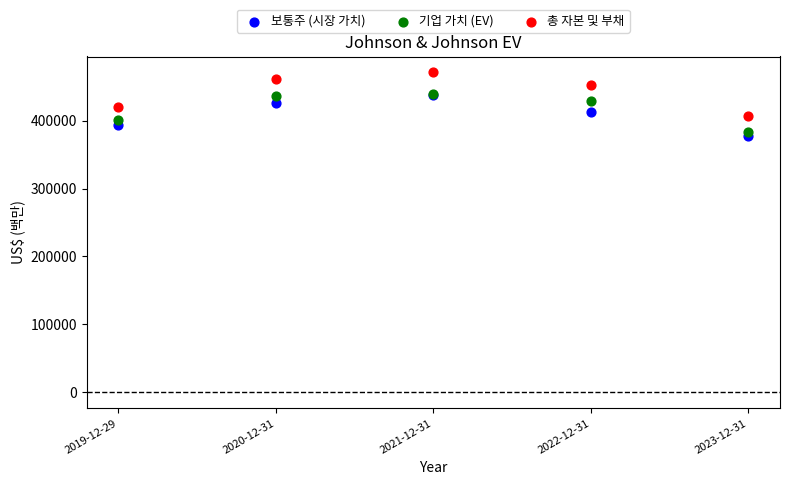

What are all the series names shown in the legend?

보통주 (시장 가치), 기업 가치 (EV), 총 자본 및 부채